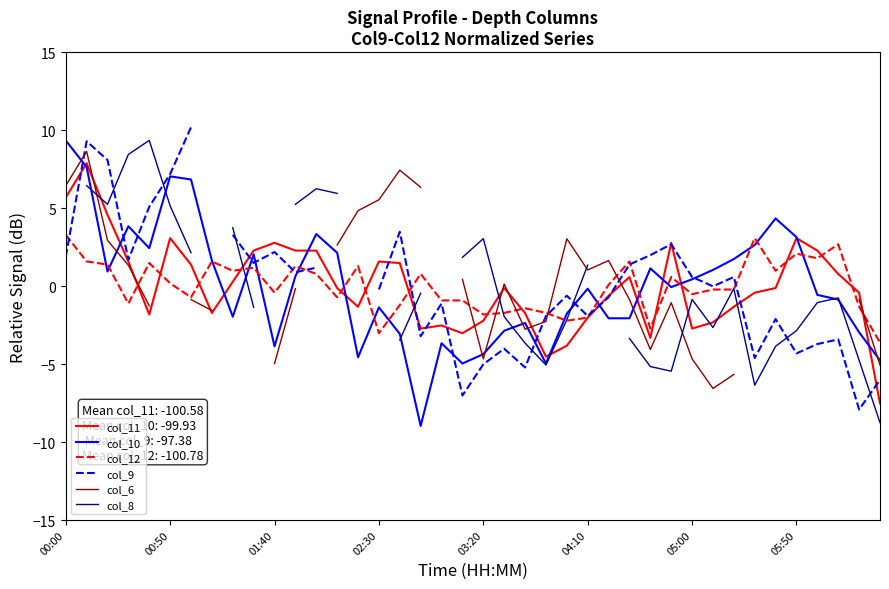

The col_10 series shows -3.9 at 01:40. True or false?

True